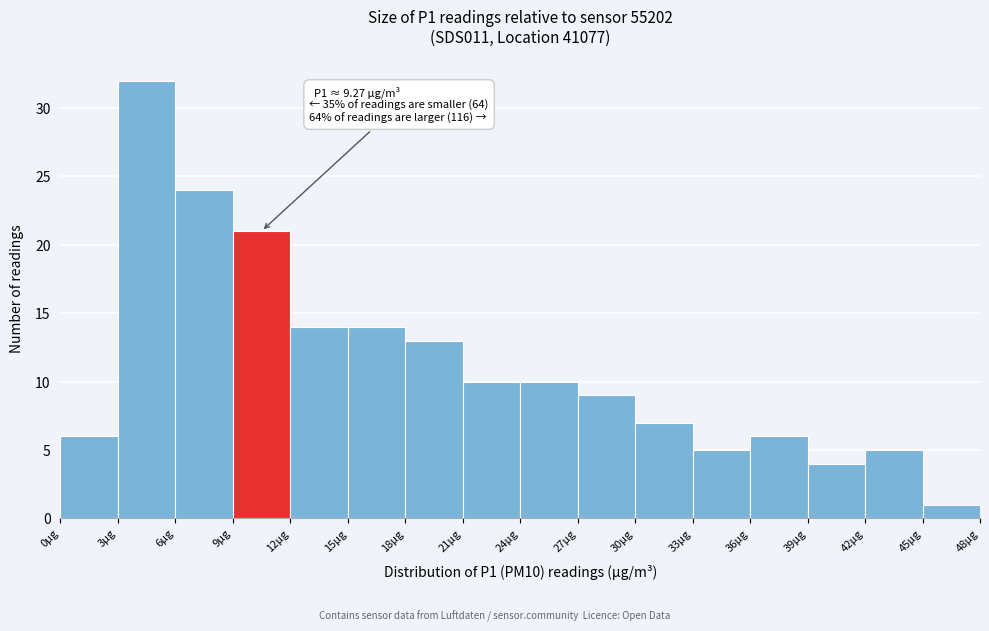

Over which range of the x-axis is the bar tallest?

3 to 6